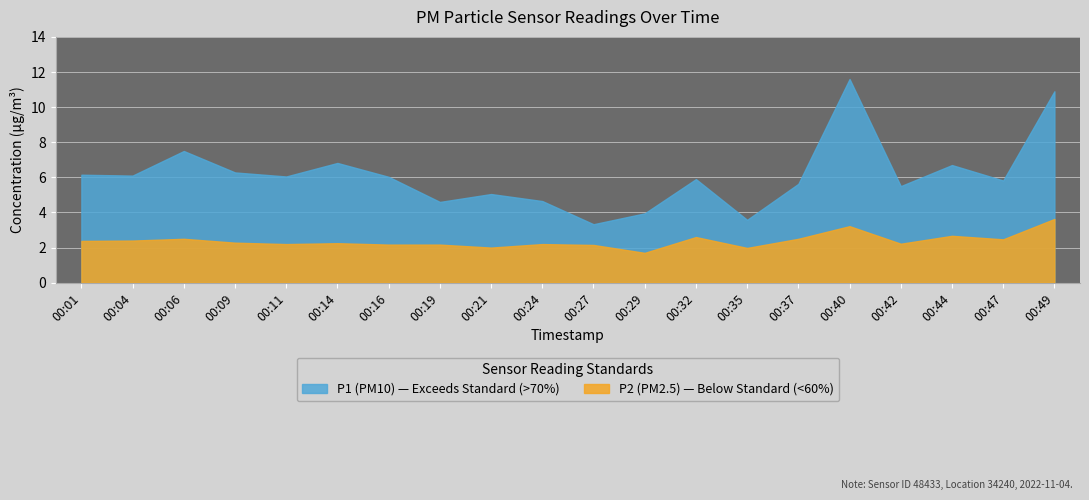

How many data points in P1 are less than 6?

10